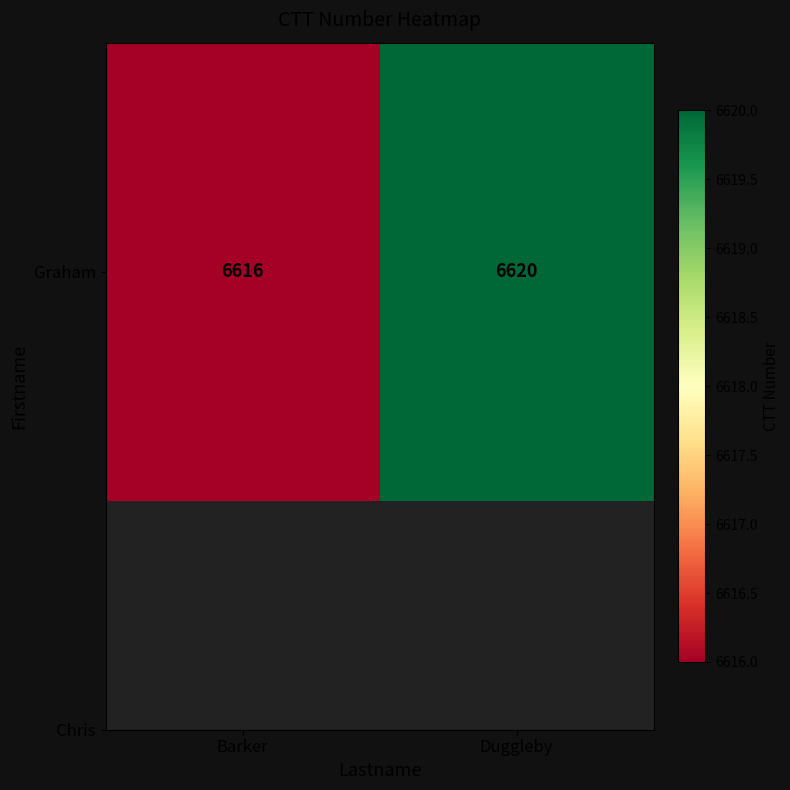

Is it true that the value at Barker is 1427?

False